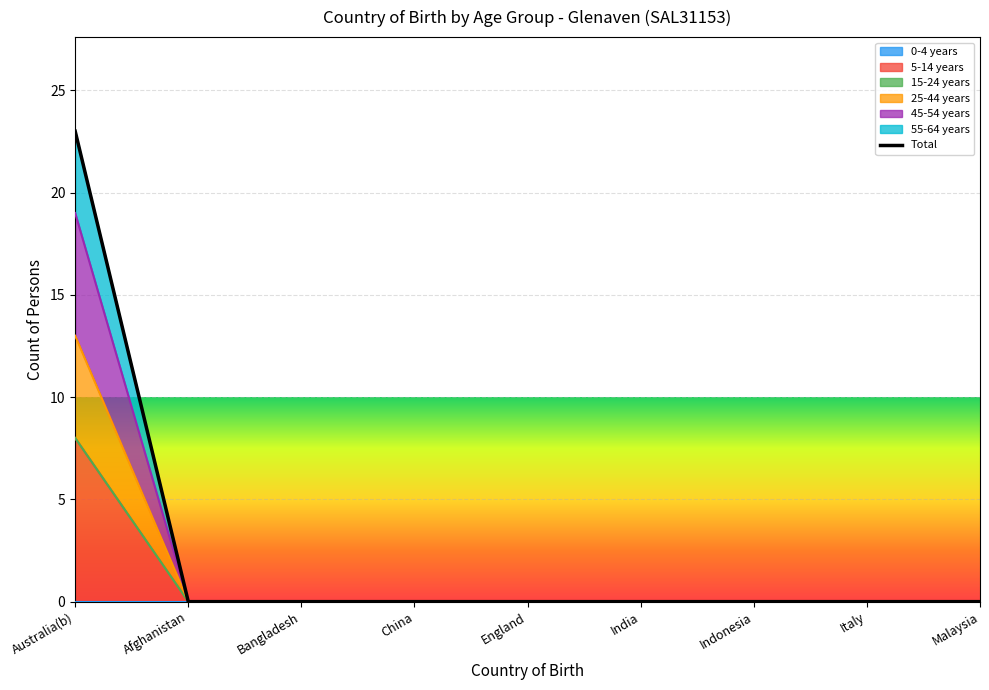

True or false: 25-44 years has a value of 3 at Indonesia.

False